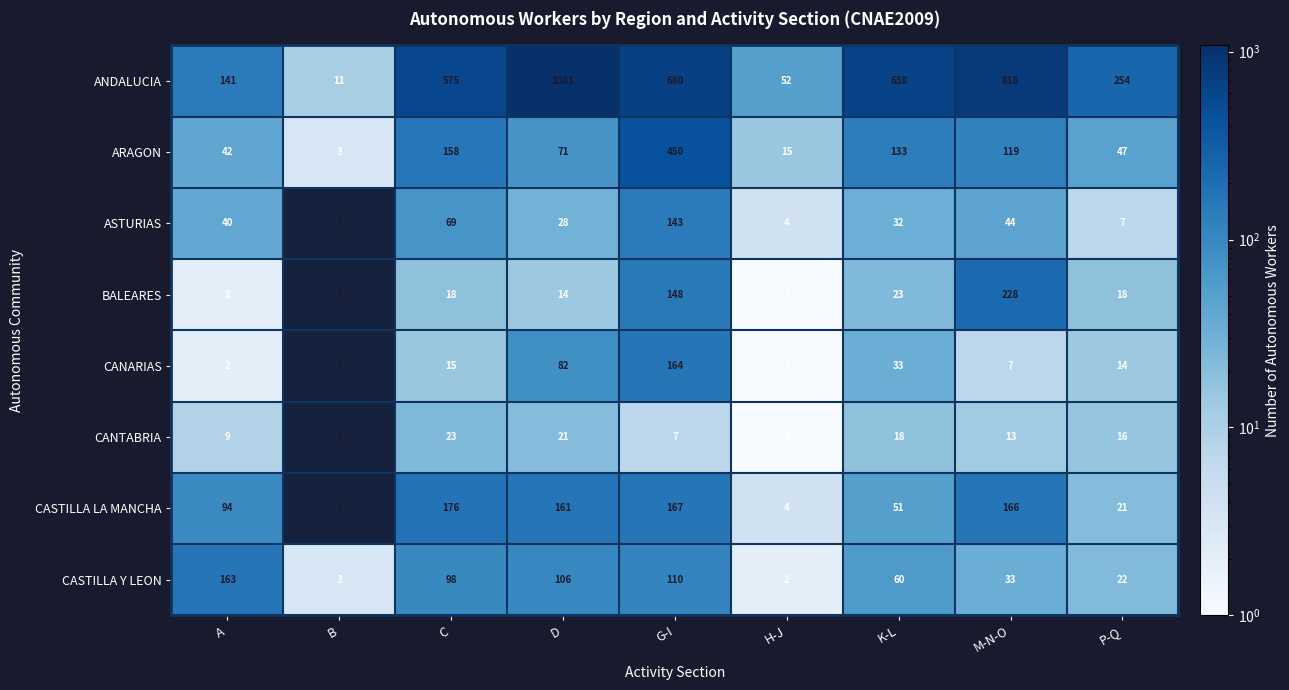

What is the approximate value of ASTURIAS at G-I, to the nearest 10?

140